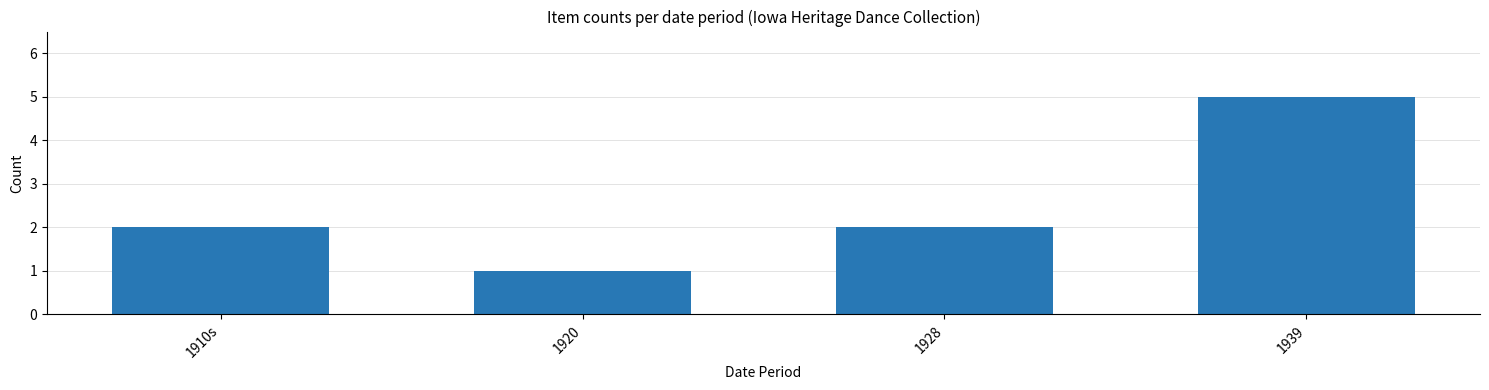

What is the value of the 3rd bar from the left?

2